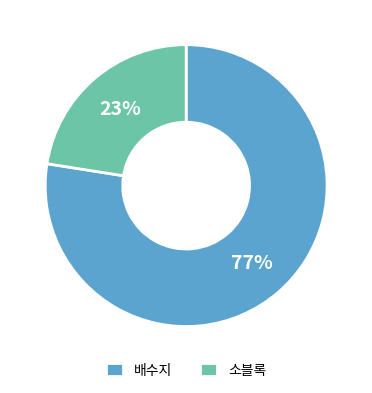

To the nearest percent, what is the combined percentage of 소블록 and 배수지?

100%